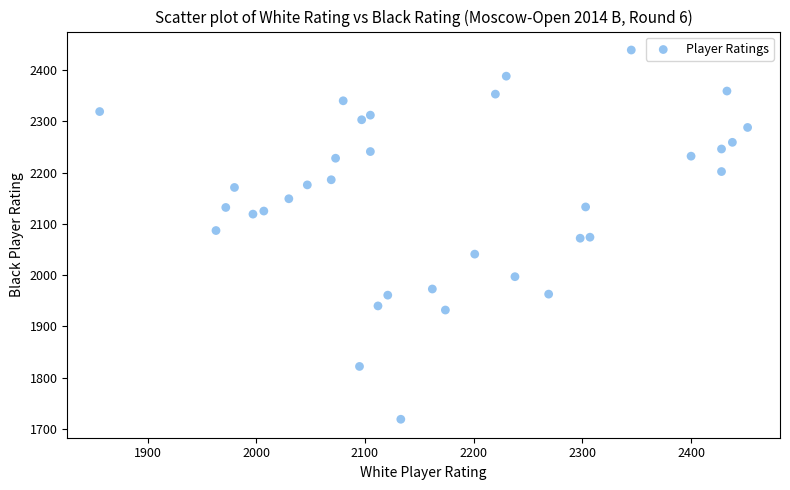

What is the range of Y values (max minus min)?

720